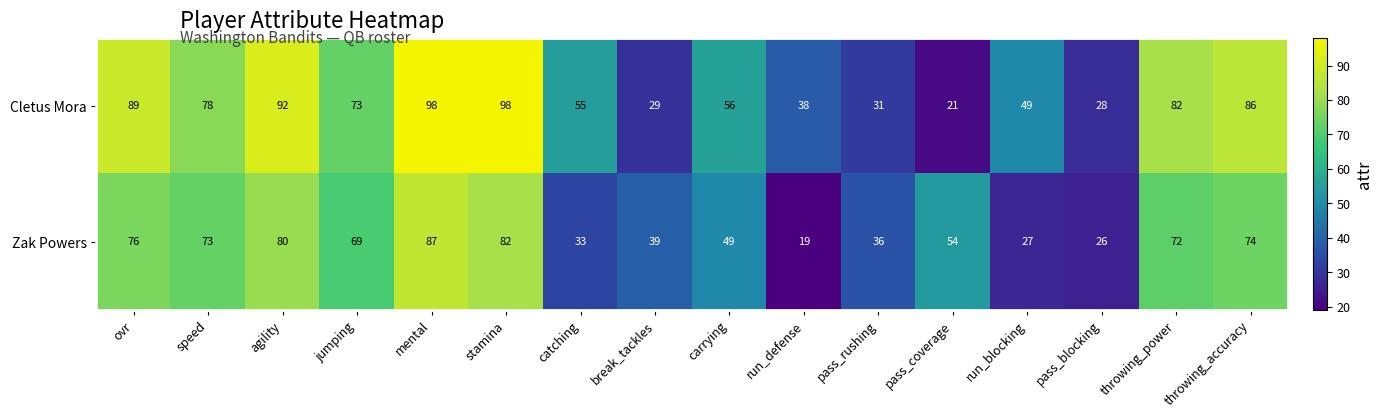

Rank the series by their maximum value, from highest to lowest.

Cletus Mora, Zak Powers